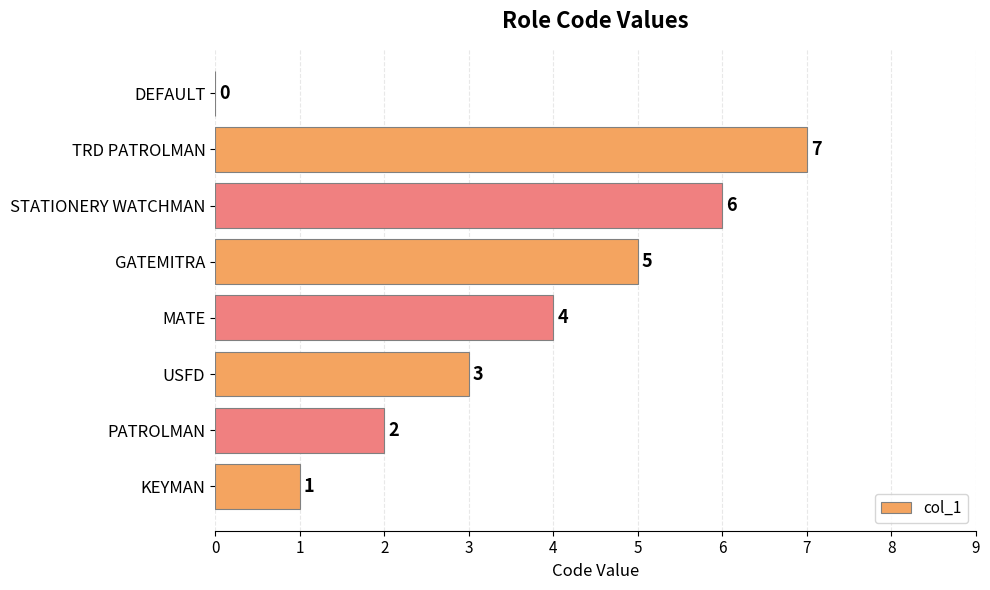

True or false: the data shows 1 at KEYMAN.

True